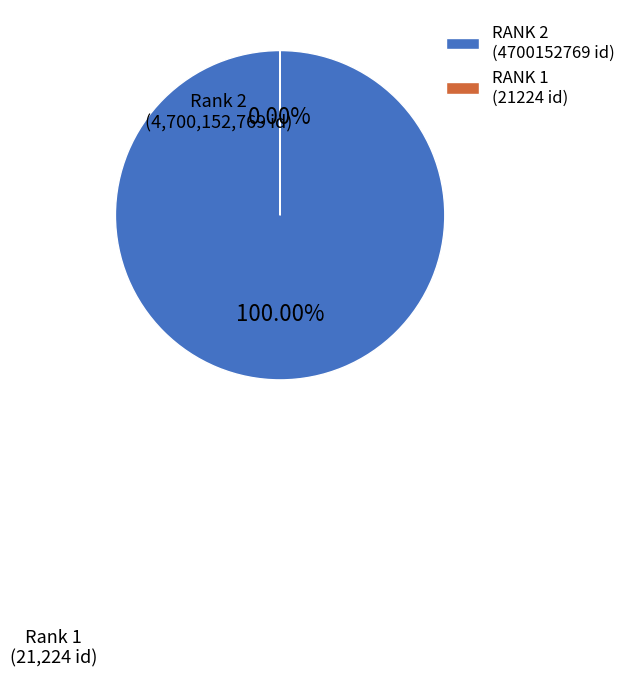

How many slices are in this pie chart?

2